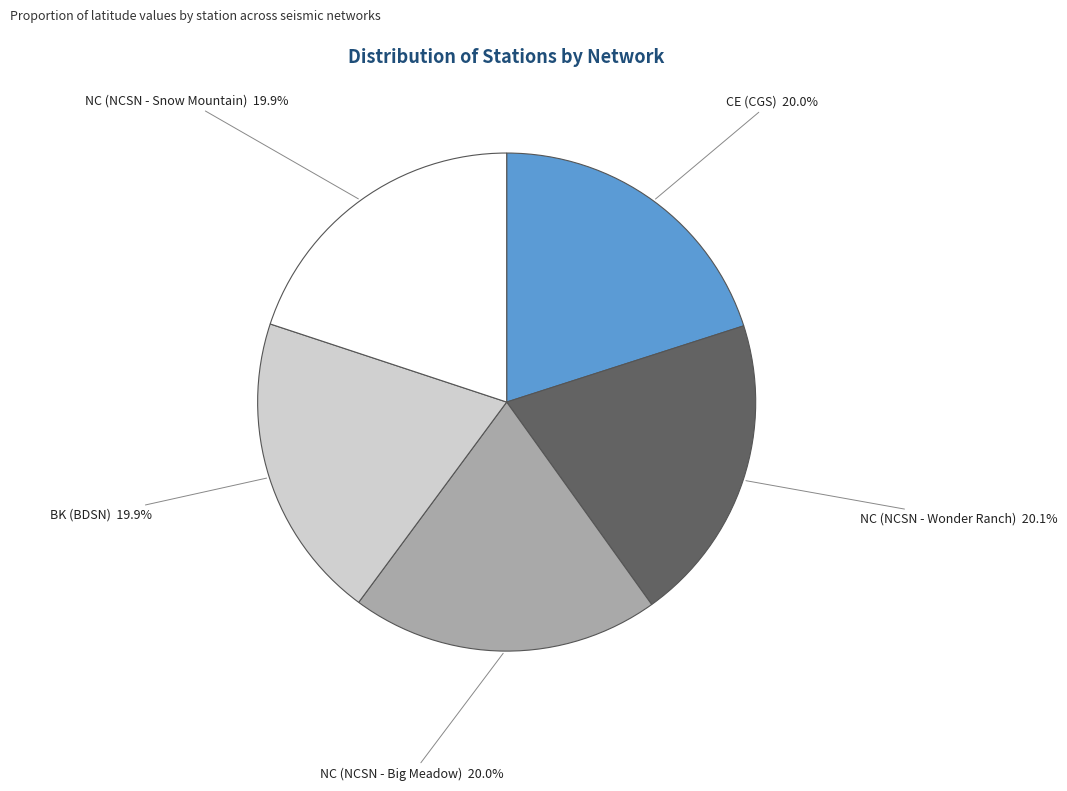

Does NC (NCSN - Snow Mountain) represent more than half of the total?

No